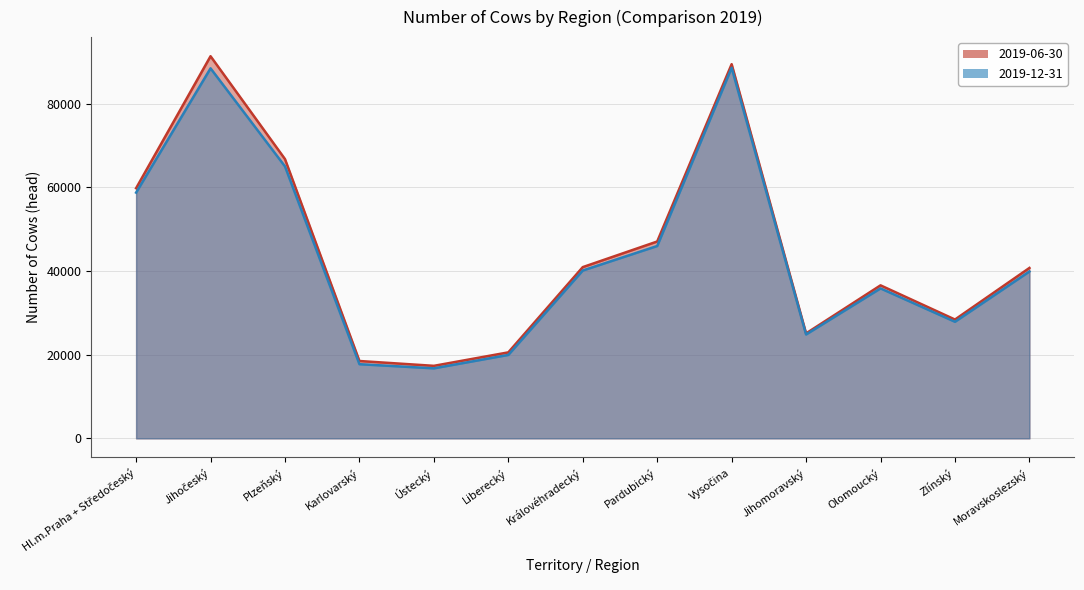

Where is 2019-12-31 nearest to the value 52689?

Hl.m.Praha + Středočeský